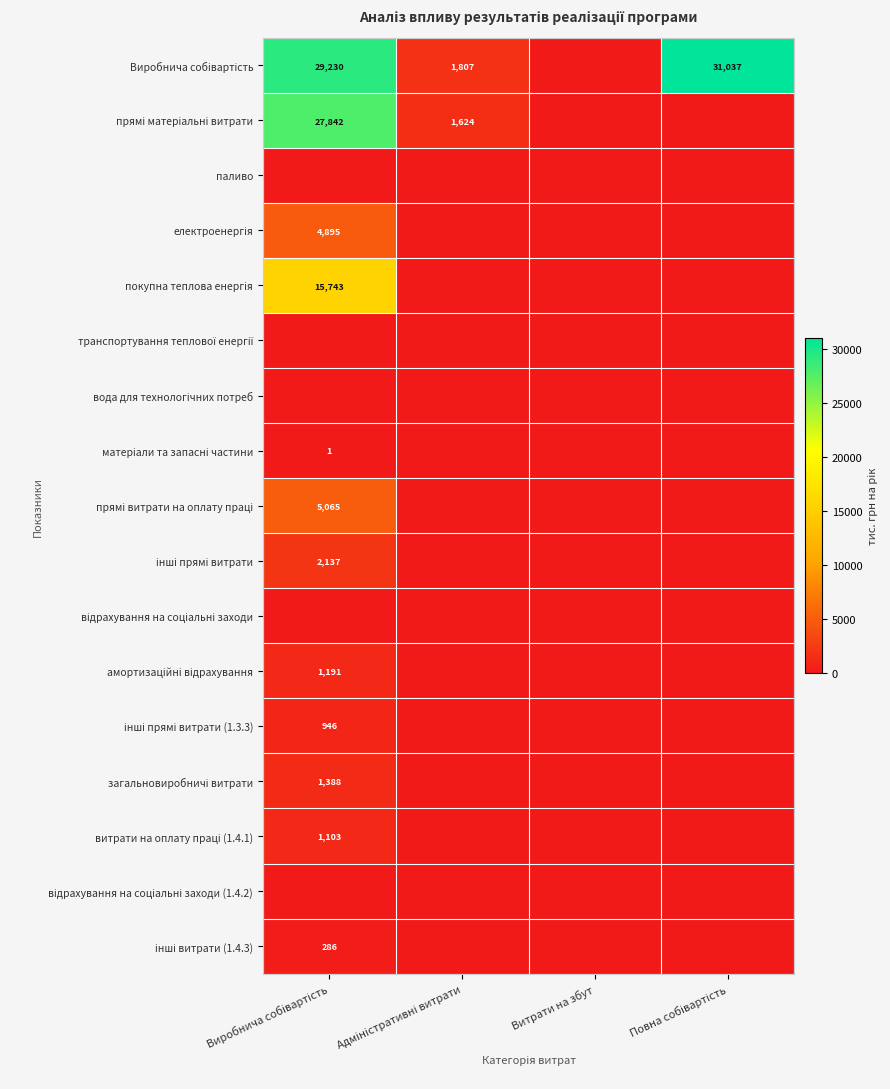

Is it true that витрати на оплату праці (1.4.1) equals 0.0 at Адміністративні витрати?

True